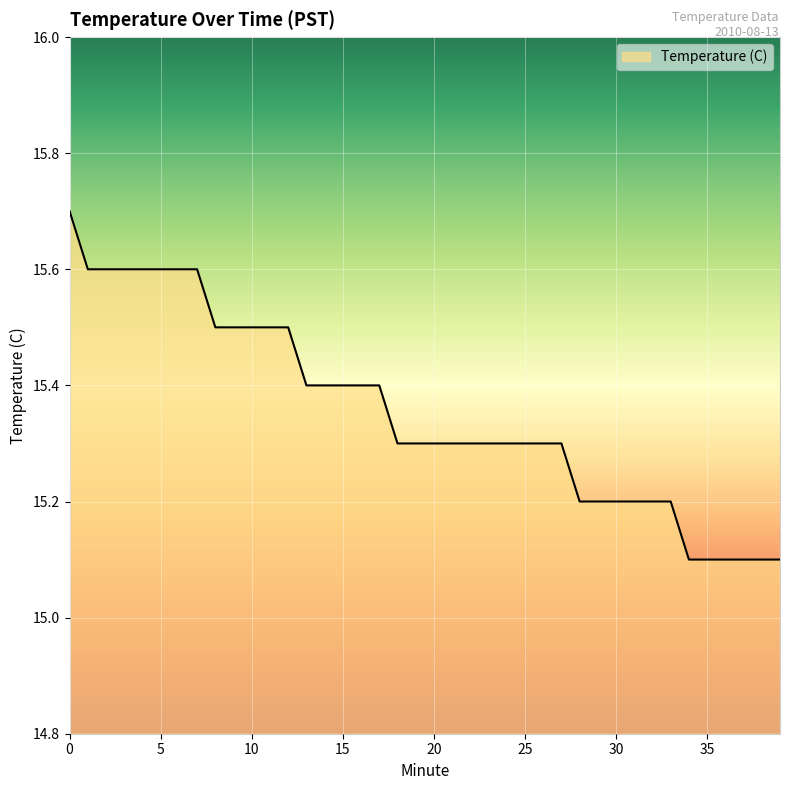

What is the difference between the maximum and minimum values?

0.6